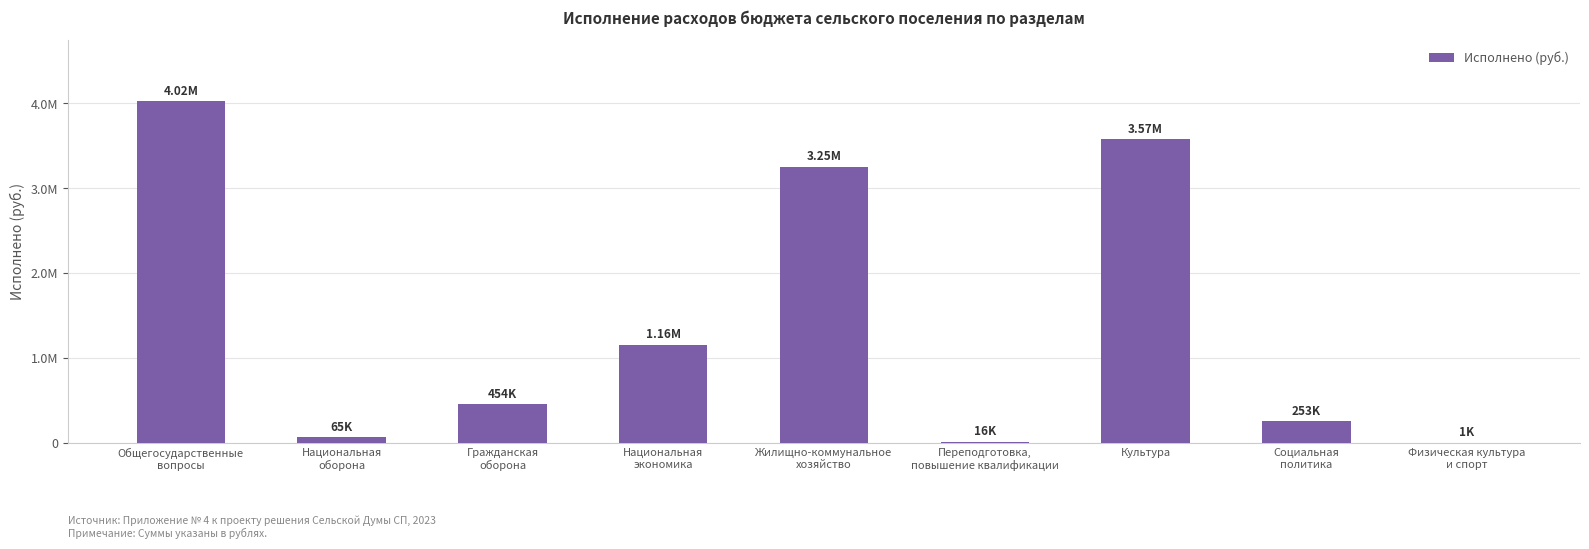

Are the bars horizontal?

No